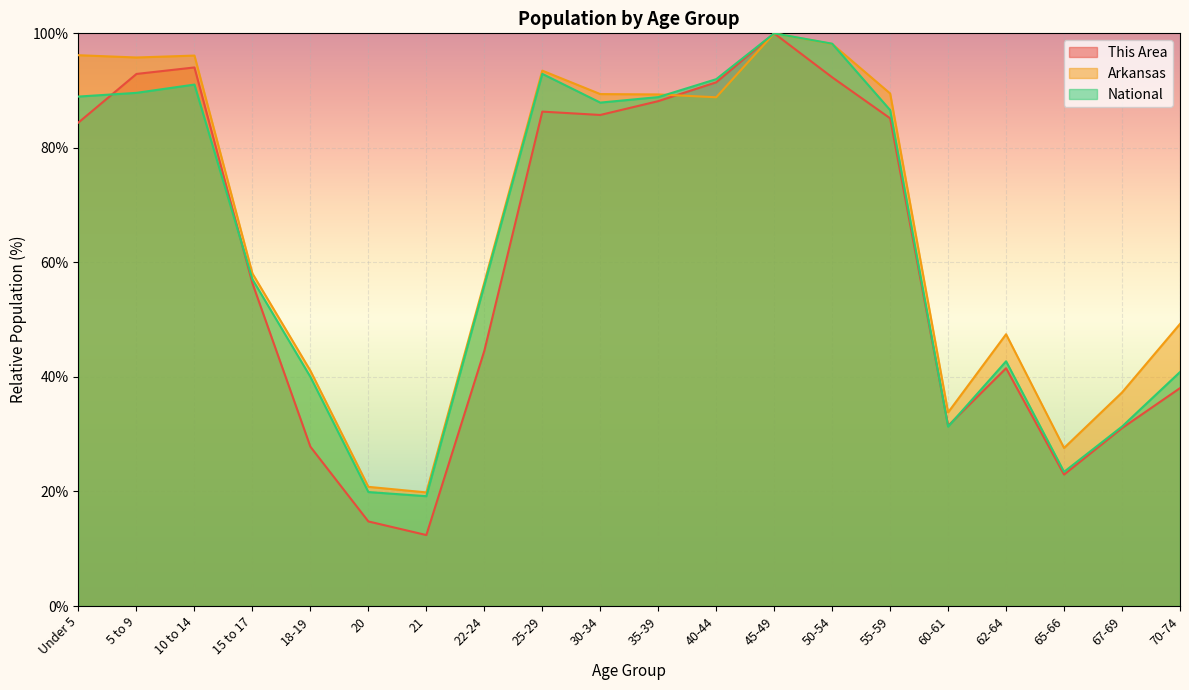

What is the total value across all series at 45-49?

300.0